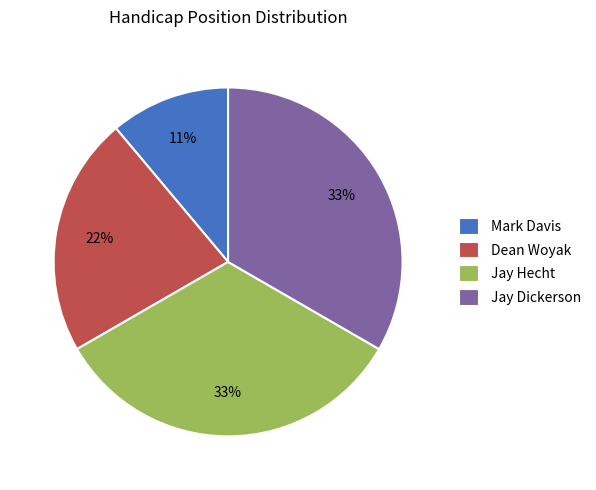

Approximately how many times larger is the value at Jay Hecht compared to Jay Dickerson?

1.0